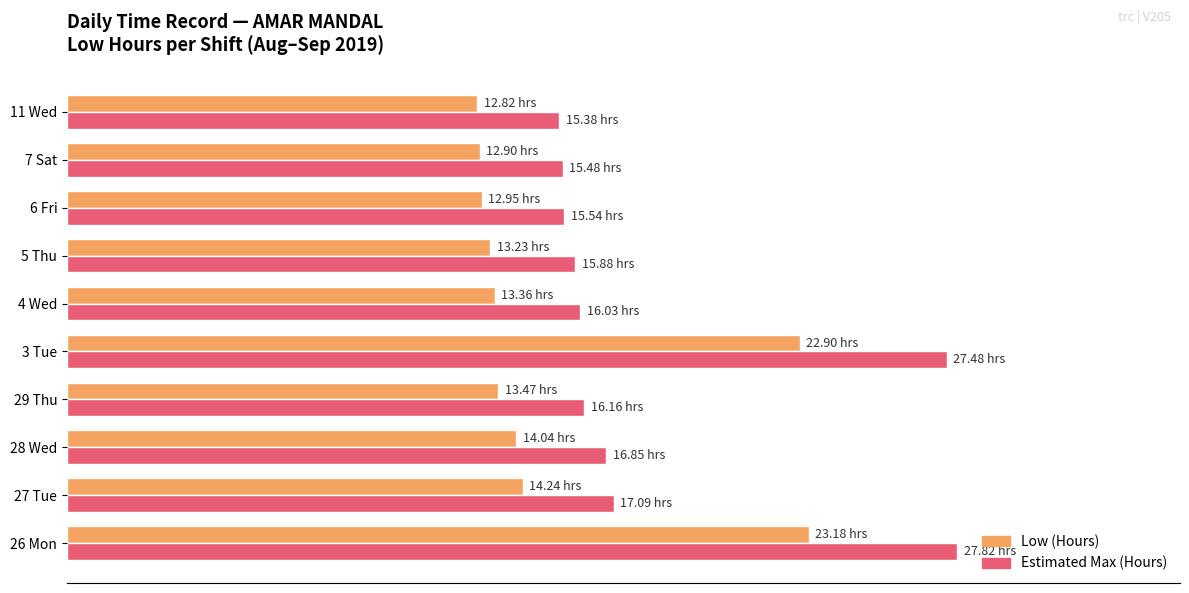

What are all the series names shown in the legend?

Low (Hours), Estimated Max (Hours)